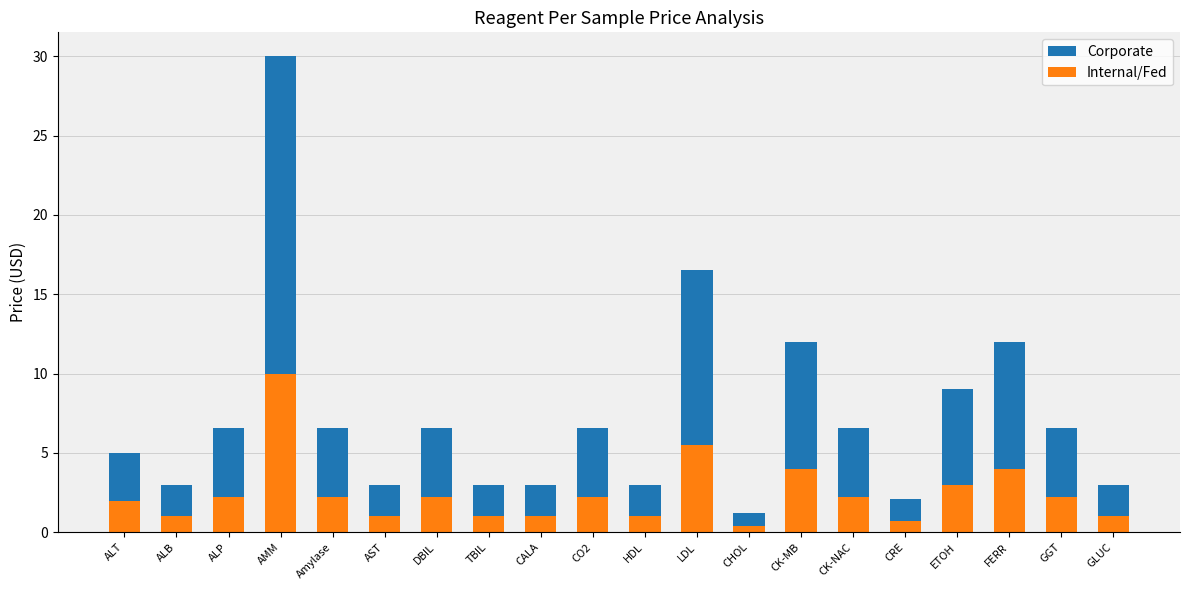

What is the maximum value shown in the chart?

30.0